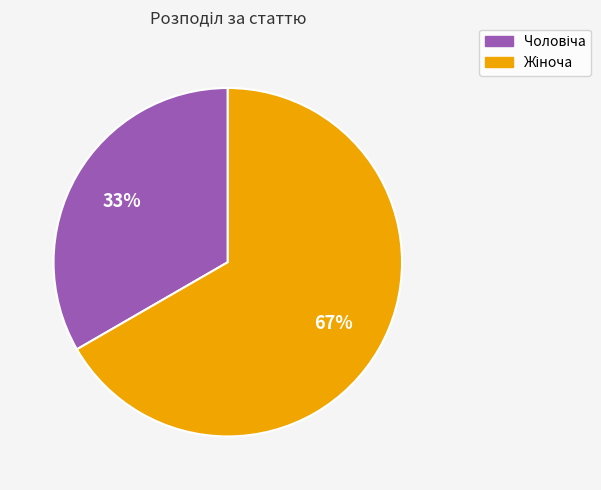

Is there a majority slice in this chart?

Yes